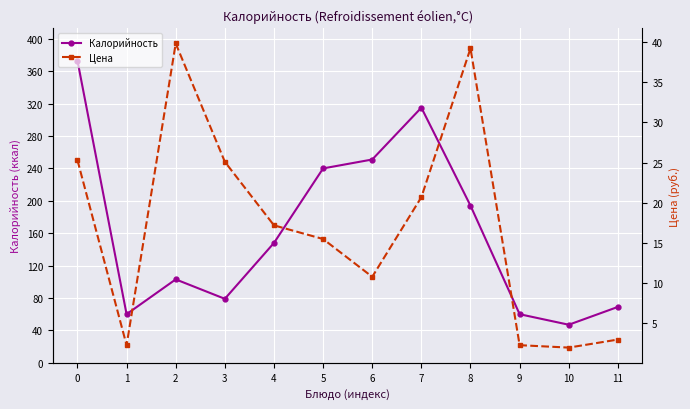

What is the greatest value displayed?

373.0